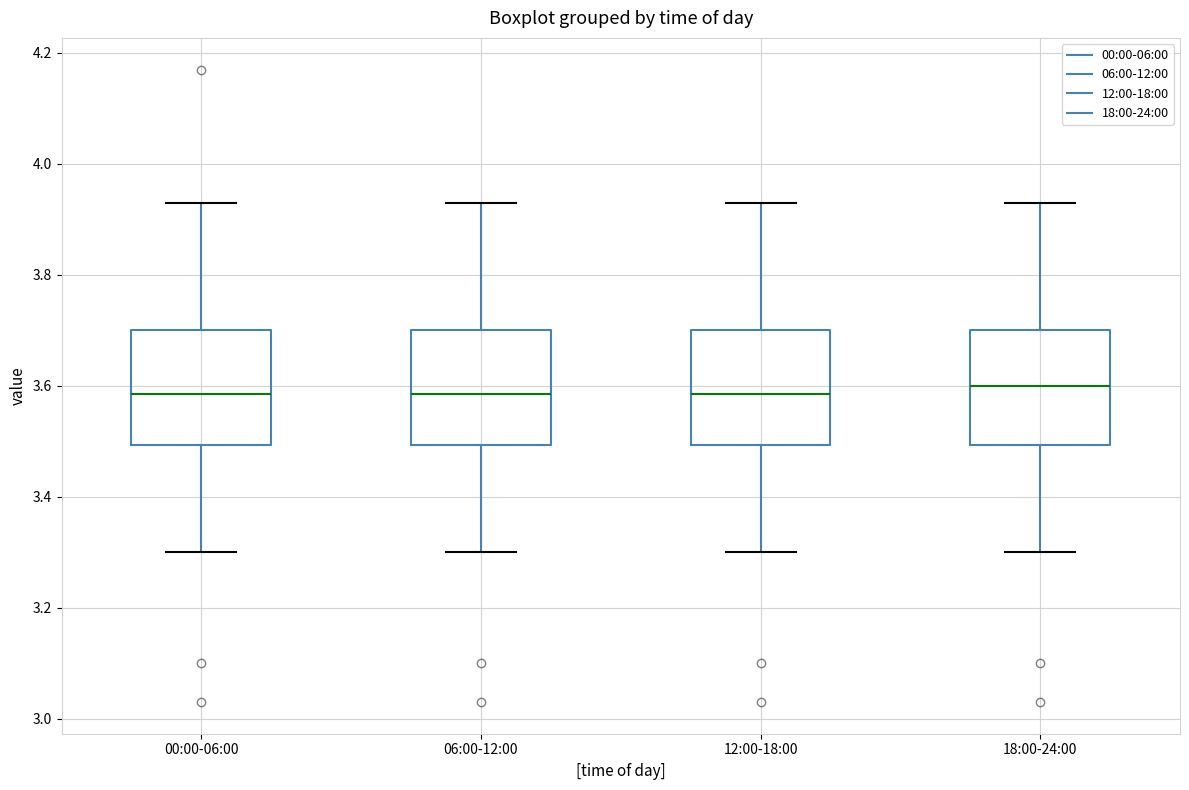

Reading left to right, read every box against the y-axis: the position of its median line, the range the box covers, and the ends of its whiskers. The values are not printed on the chart, so give them approximately, as read against the axis.

00:00-06:00: median 3.58, box 3.50 to 3.70, whiskers 3.30 to 3.94
06:00-12:00: median 3.58, box 3.50 to 3.70, whiskers 3.30 to 3.94
12:00-18:00: median 3.58, box 3.50 to 3.70, whiskers 3.30 to 3.94
18:00-24:00: median 3.60, box 3.50 to 3.70, whiskers 3.30 to 3.94